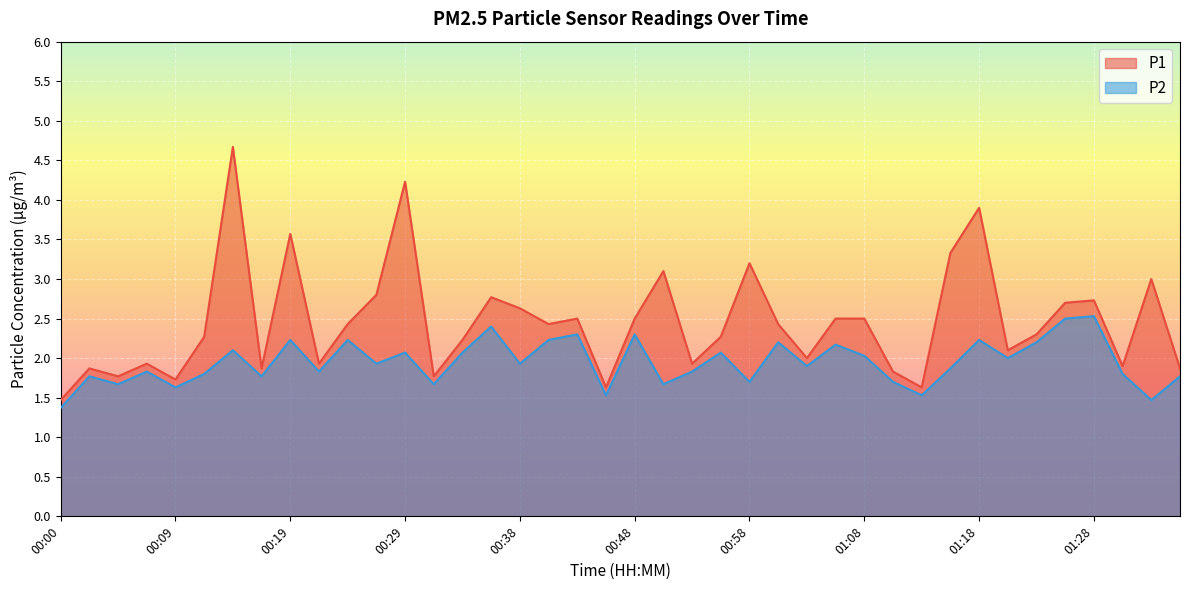

Which series has the largest total across all categories?

P1